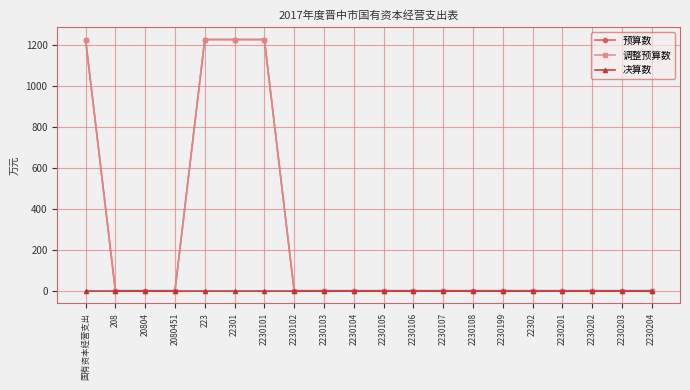

At which label is 预算数 closest to 613?

国有资本经营支出